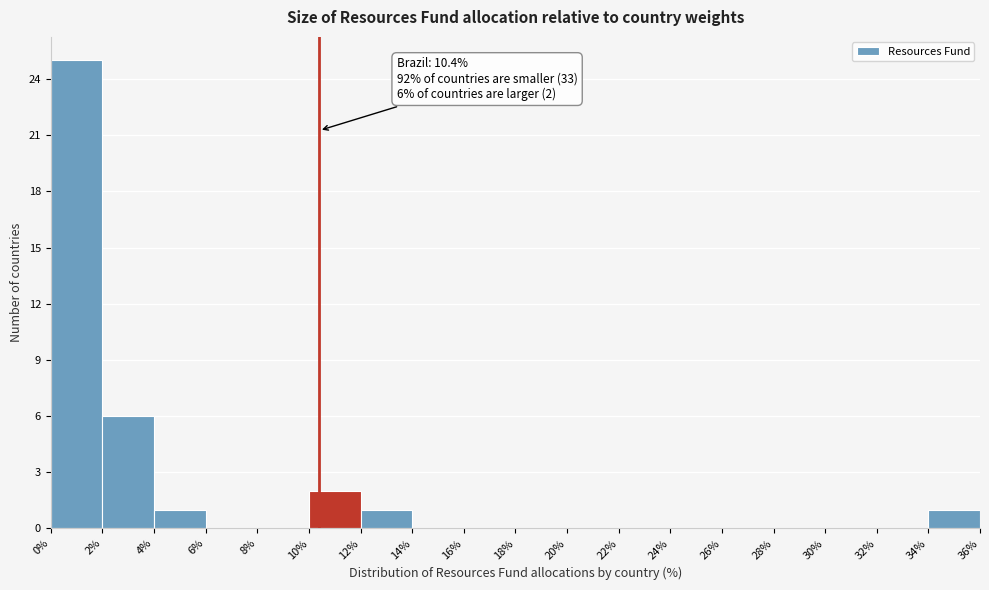

Over which range of the x-axis is the bar tallest?

0% to 2%